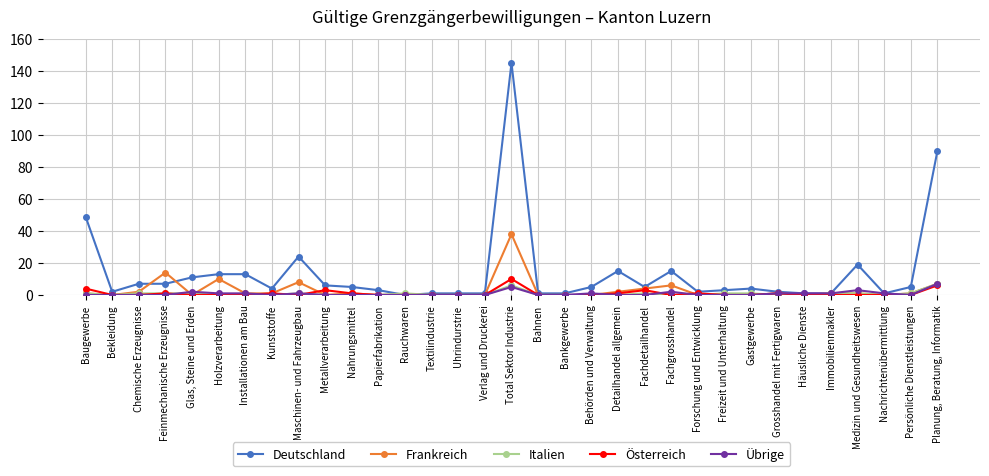

What is the spread (max minus min) of values at Medizin und Gesundheitswesen?

19